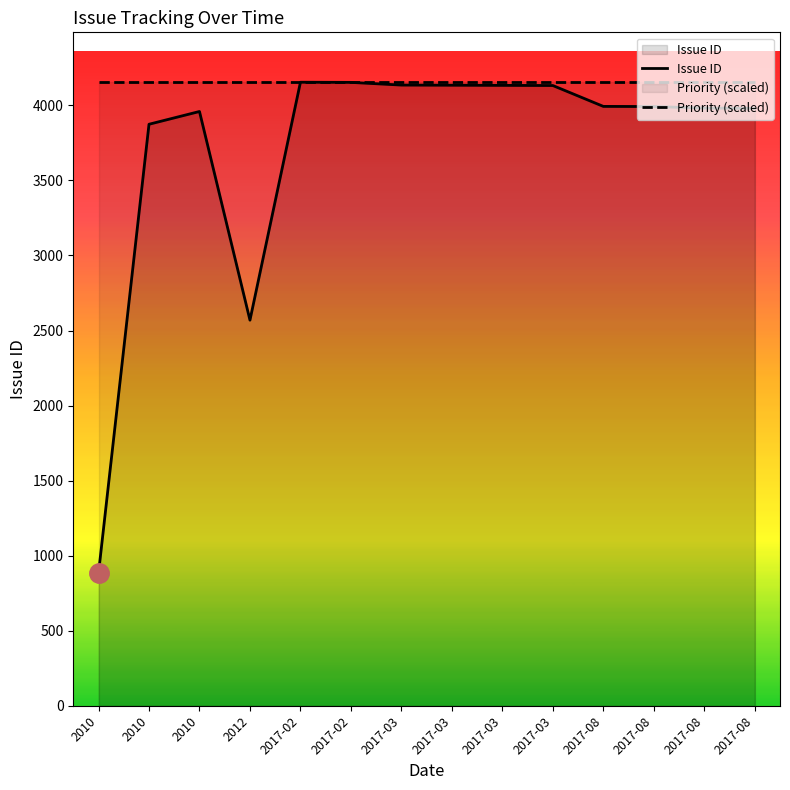

Is this an area chart (filled region under the line)?

No